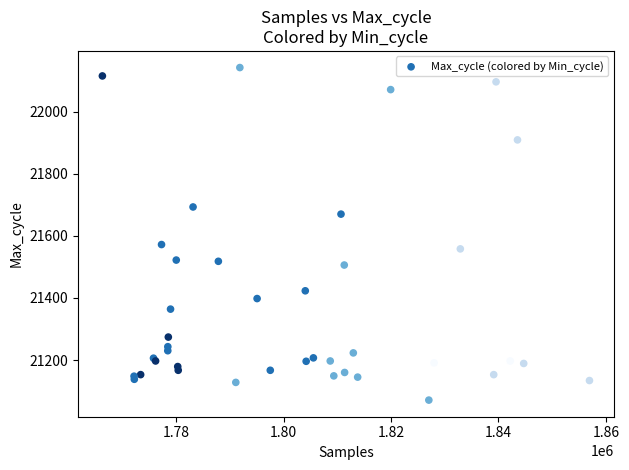

What Y value in the scatter plot is closest to 21606?

21572